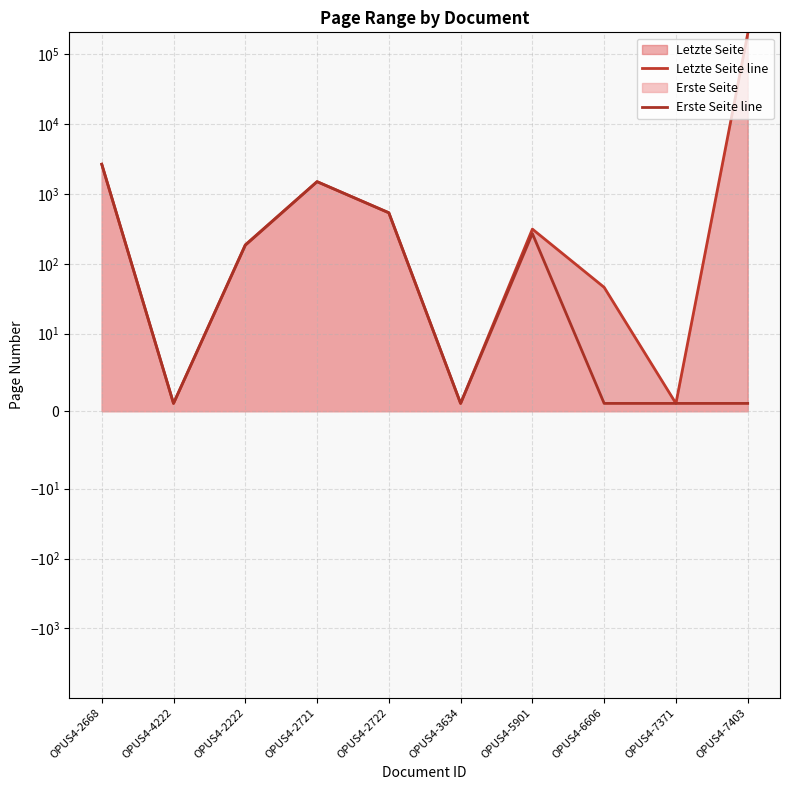

Reading right to left, what are all the values shown in this chart?

Letzte Seite line: OPUS4-7403=196942	OPUS4-7371=1	OPUS4-6606=46	OPUS4-5901=314	OPUS4-3634=1	OPUS4-2722=539	OPUS4-2721=1502	OPUS4-2222=187	OPUS4-4222=1	OPUS4-2668=2670
Erste Seite line: OPUS4-7403=1	OPUS4-7371=1	OPUS4-6606=1	OPUS4-5901=271	OPUS4-3634=1	OPUS4-2722=537	OPUS4-2721=1500	OPUS4-2222=184	OPUS4-4222=1	OPUS4-2668=2668